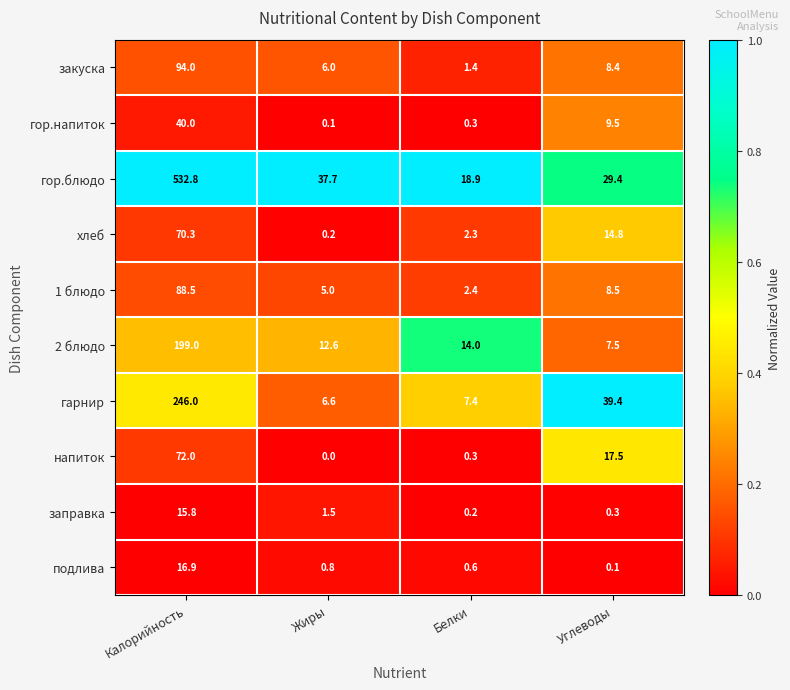

What is the spread (max minus min) of values at Калорийность?

517.0